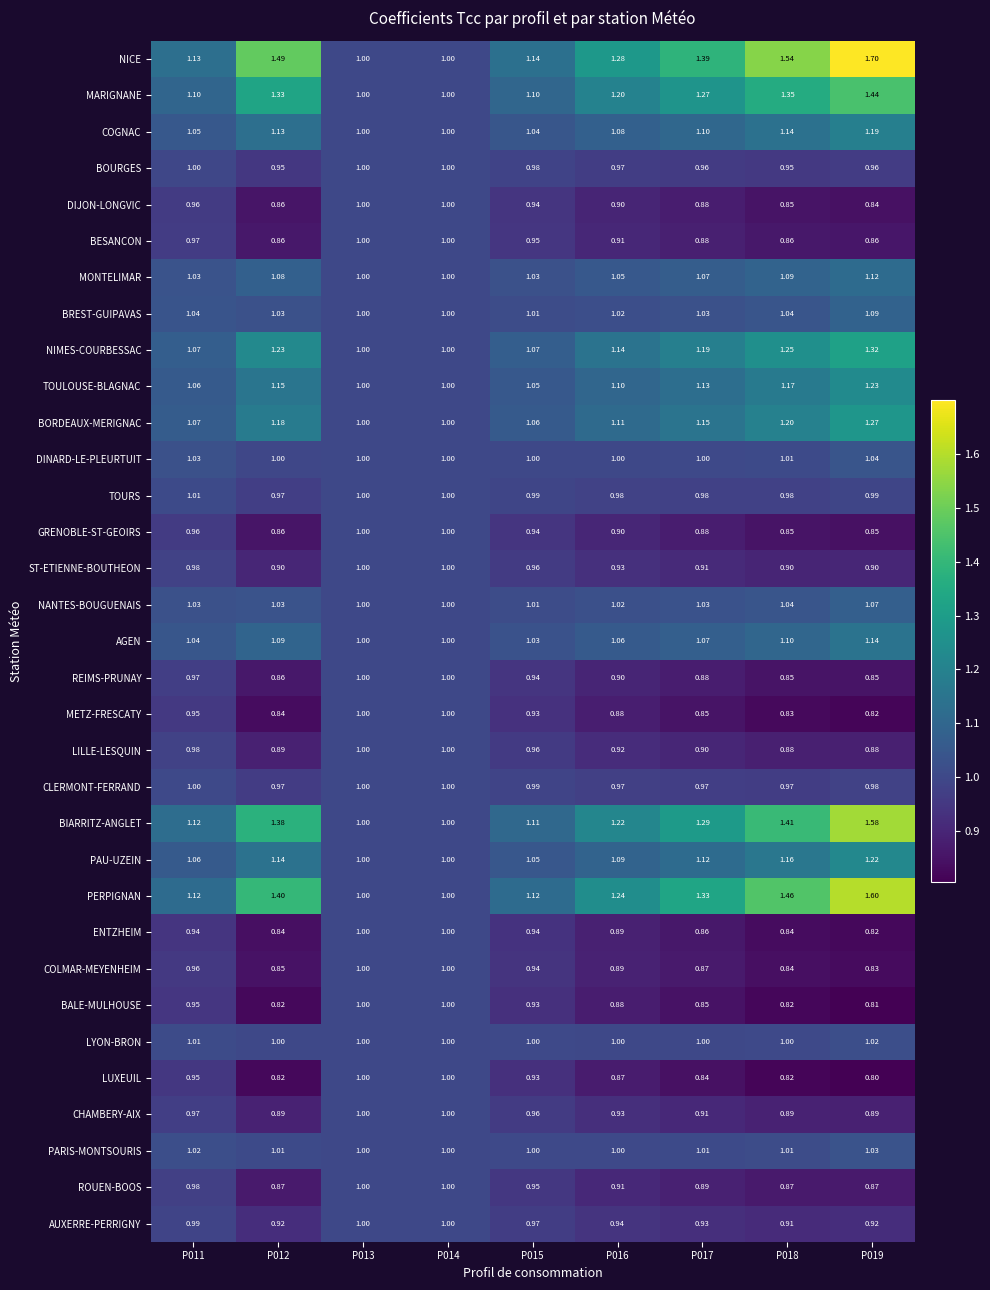

Which series has the widest spread of values?

NICE